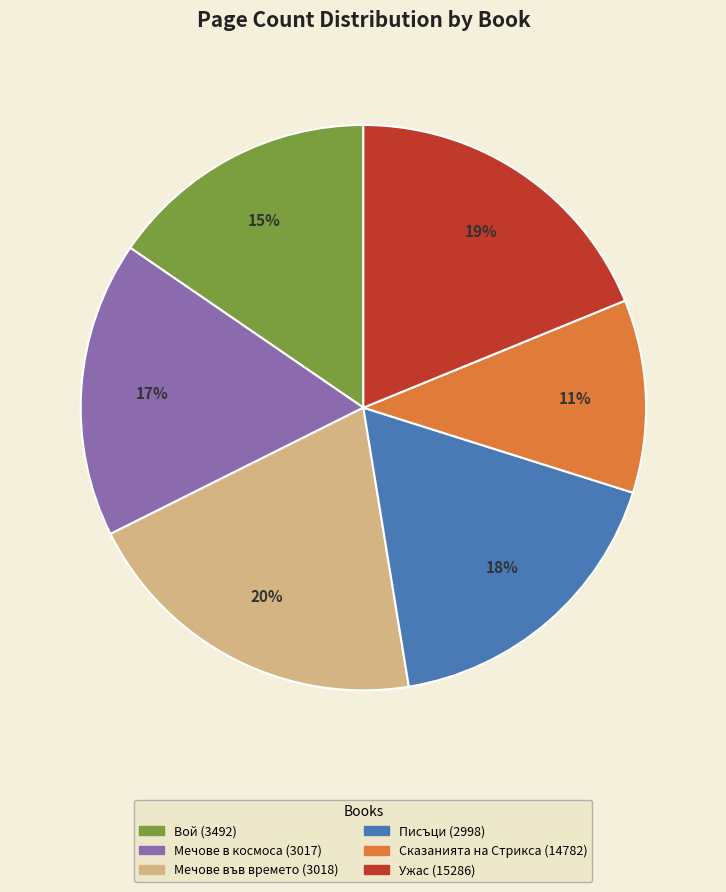

Combined, do Писъци (2998) and Сказанията на Стрикса (14782) account for over 50%?

No